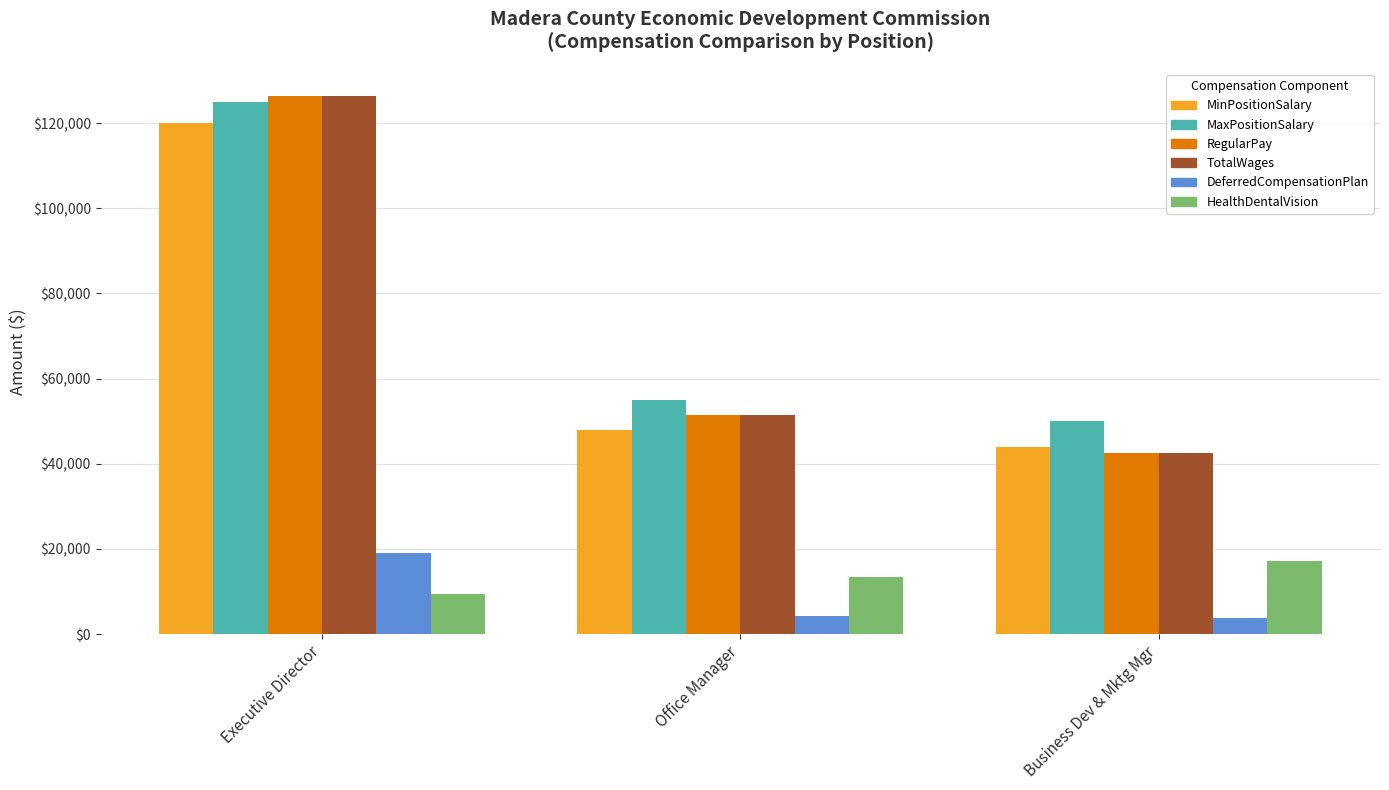

The value of HealthDentalVision at Office Manager is 17825. True or false?

False